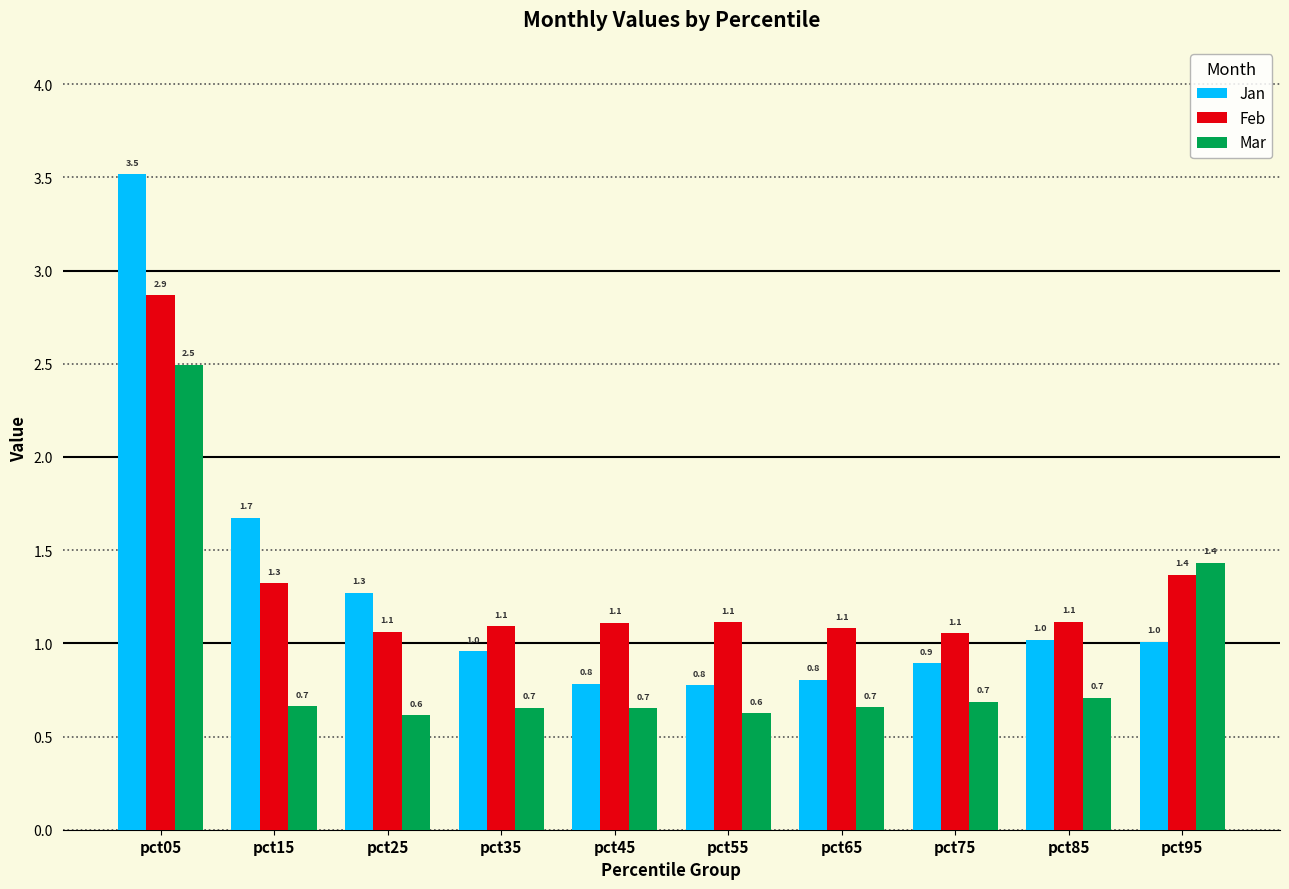

Reading left to right, what are all the values shown in this chart?

Jan: pct05=3.5	pct15=1.7	pct25=1.3	pct35=1.0	pct45=0.8	pct55=0.8	pct65=0.8	pct75=0.9	pct85=1.0	pct95=1.0
Feb: pct05=2.9	pct15=1.3	pct25=1.1	pct35=1.1	pct45=1.1	pct55=1.1	pct65=1.1	pct75=1.1	pct85=1.1	pct95=1.4
Mar: pct05=2.5	pct15=0.7	pct25=0.6	pct35=0.7	pct45=0.7	pct55=0.6	pct65=0.7	pct75=0.7	pct85=0.7	pct95=1.4